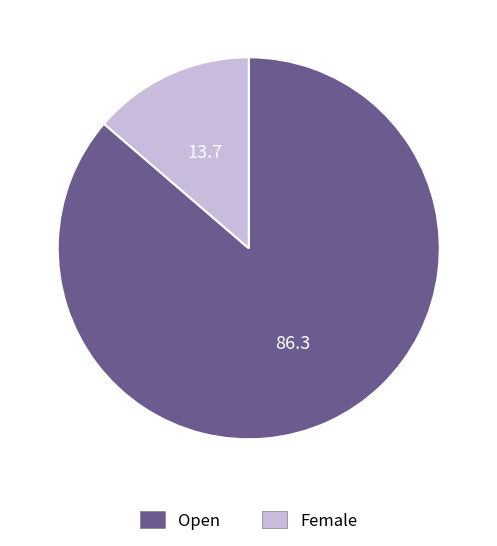

Rank the categories by value from lowest to highest.

Female, Open